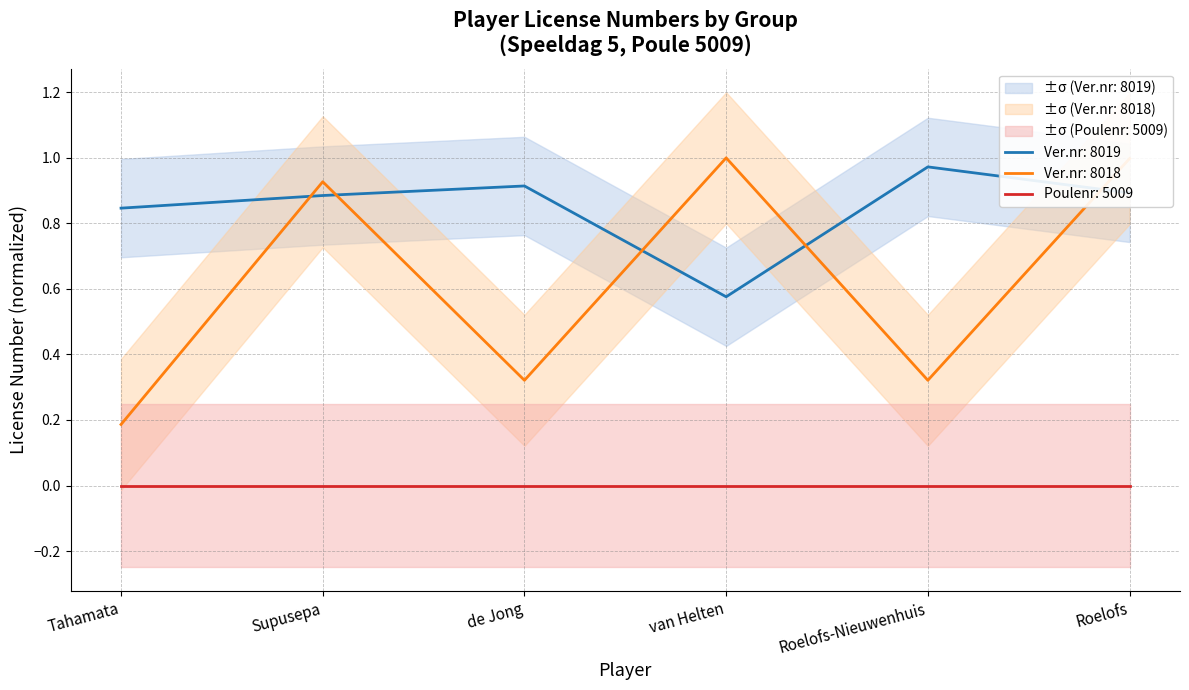

At how many categories does at least one series exceed 0?

6